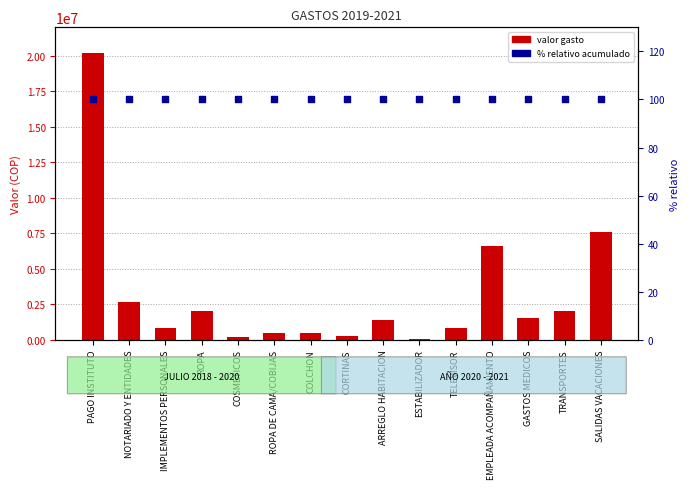

Is the value of valor gasto at TELEVISOR greater than the value of % relativo at GASTOS MEDICOS?

Yes